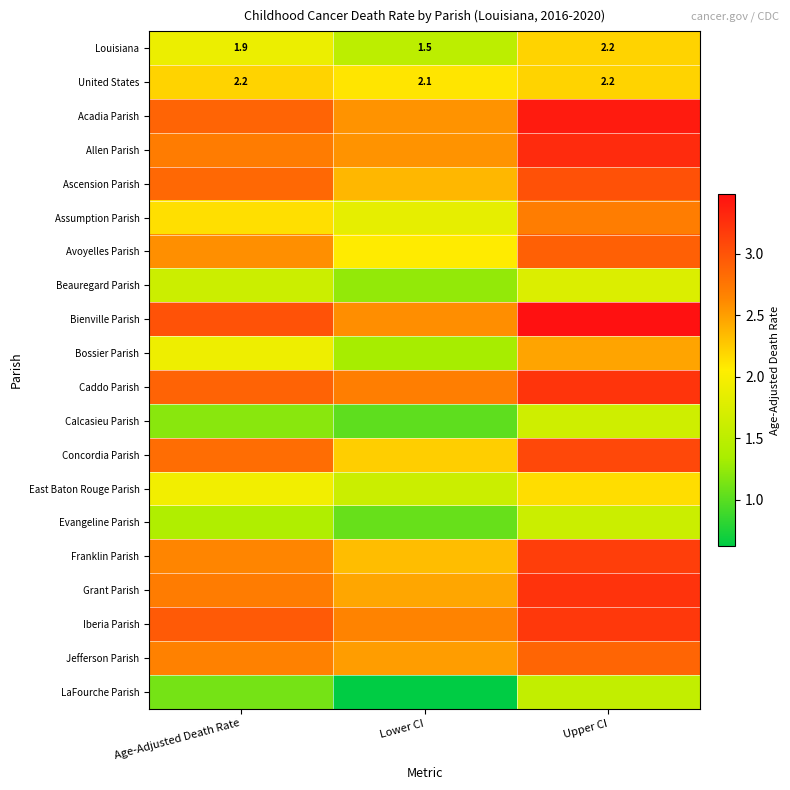

What is the average value of the Franklin Parish series?

2.7